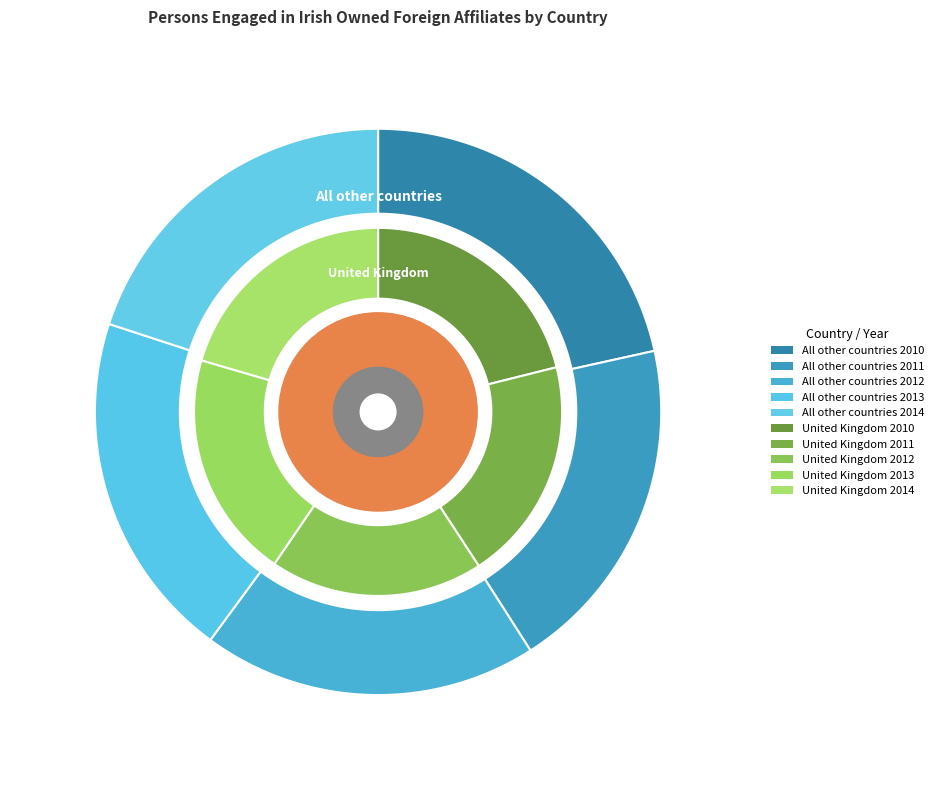

To the nearest percent, what is the difference between the largest and smallest slice percentages?

2%